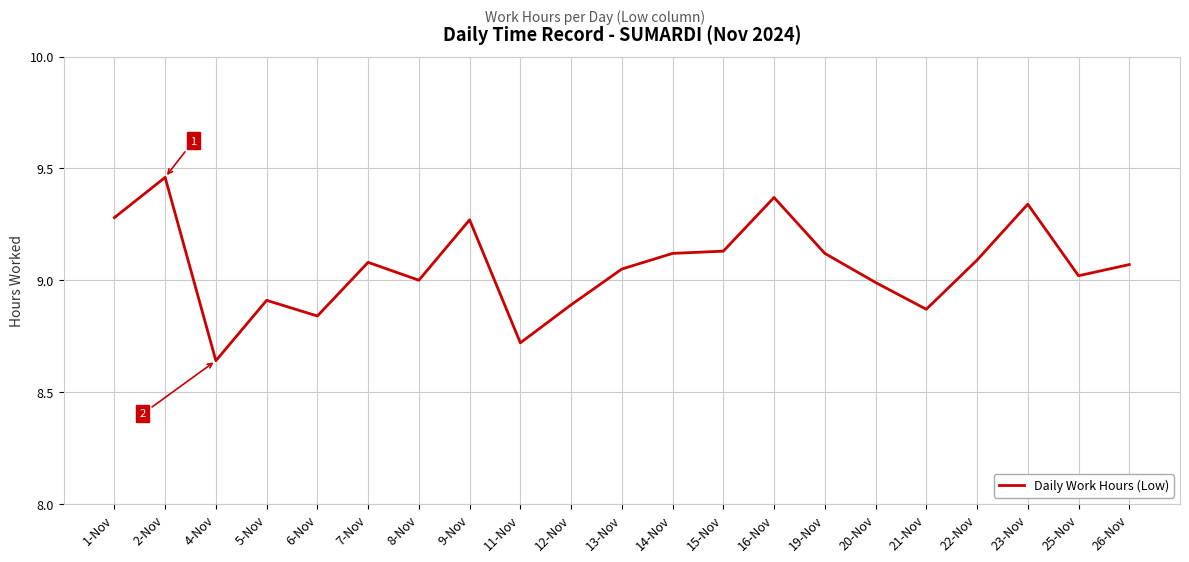

At which label does the data first exceed 9?

1-Nov